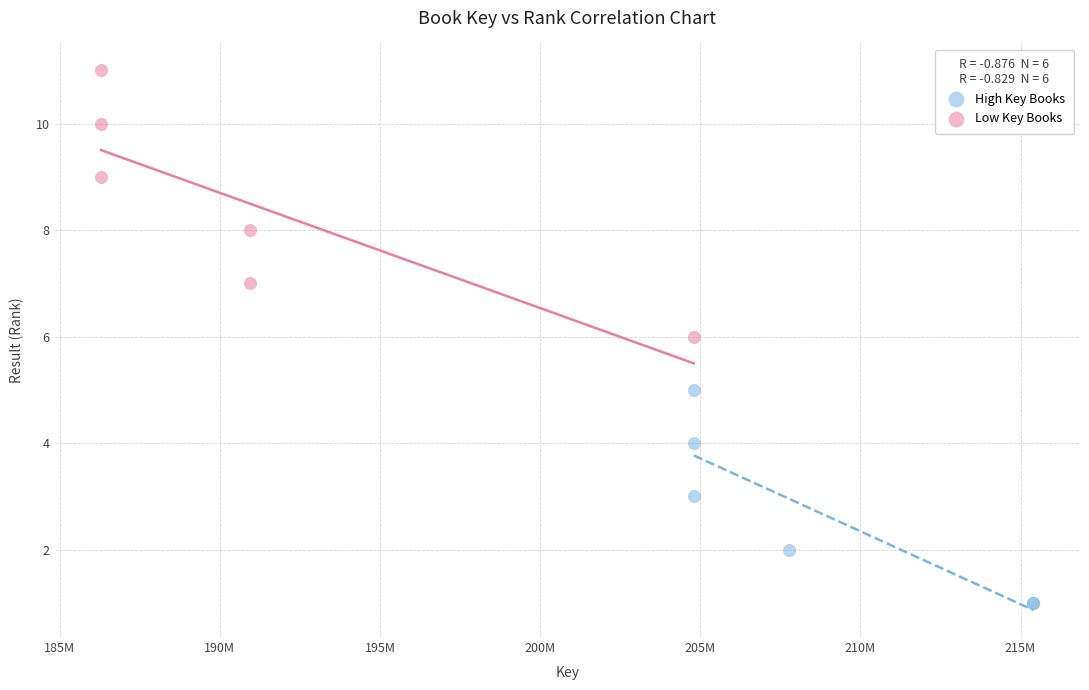

Which series reaches the maximum Y coordinate?

Low Key Books